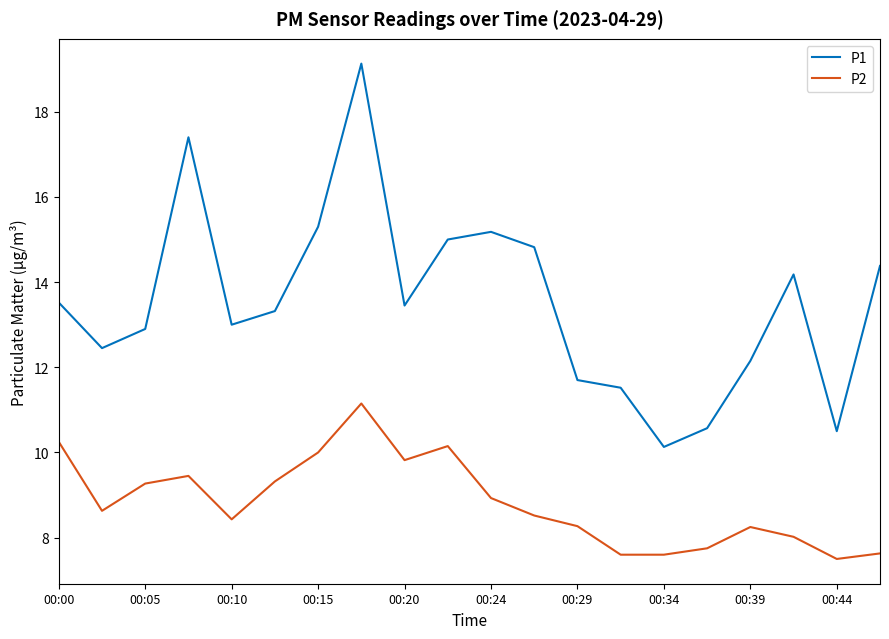

What is the minimum value for P1?

10.1